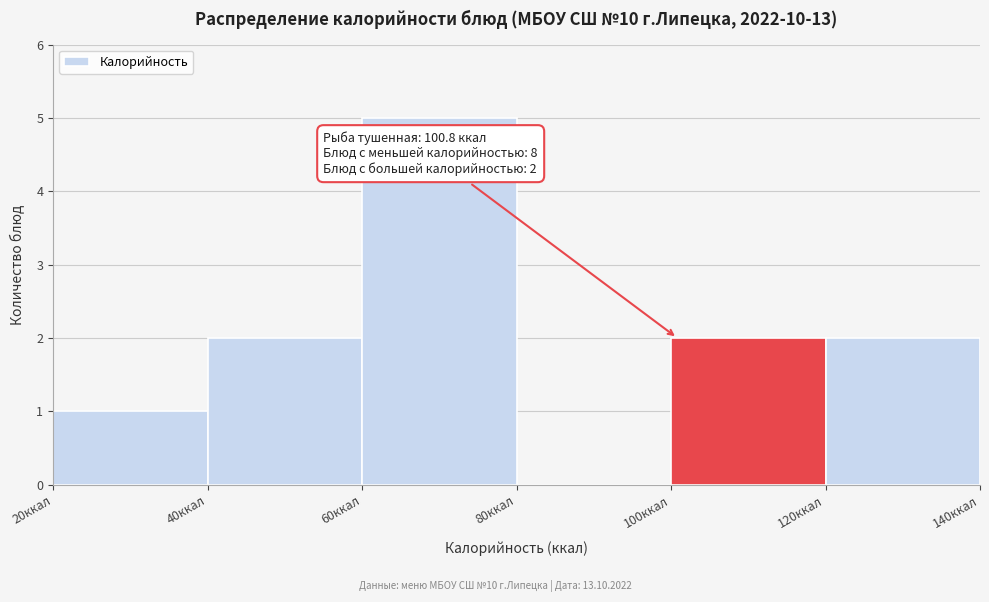

Which range on the x-axis has the tallest bar?

60 to 80